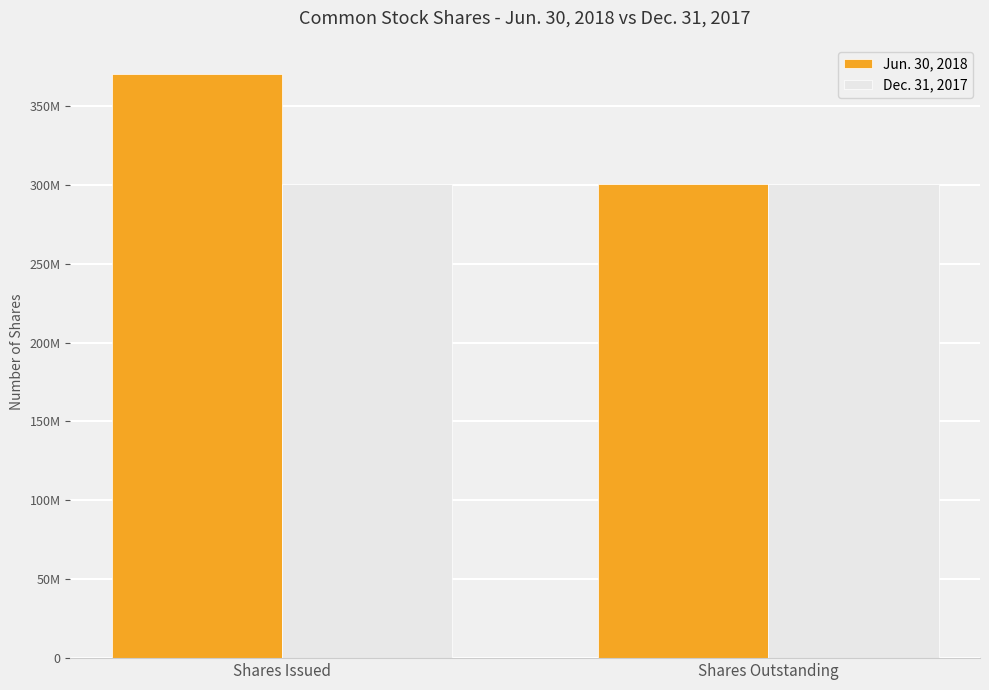

The value of Jun. 30, 2018 at Shares Issued is 370149921. True or false?

True